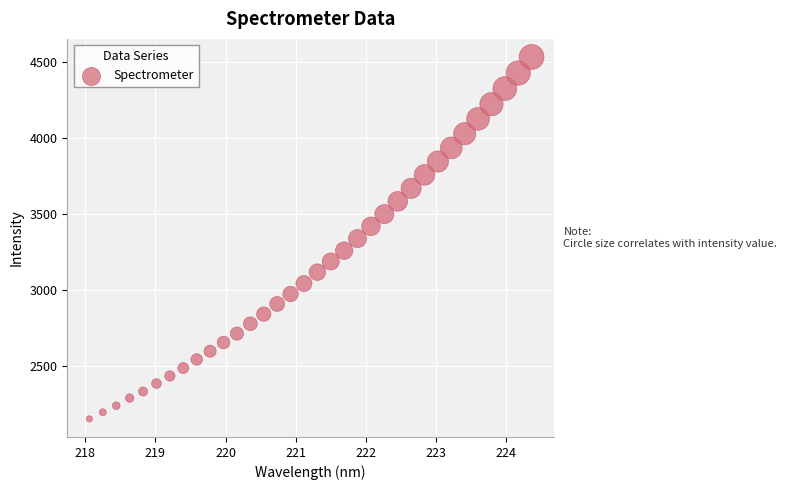

What is the range of X values (max minus min)?

6.3